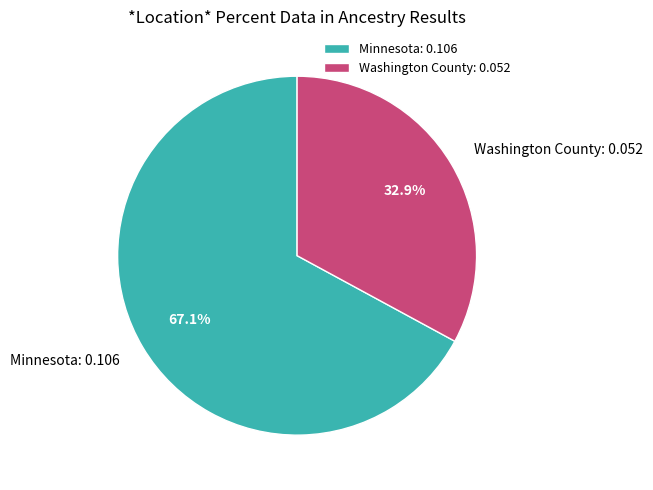

Combined, do Washington County and Minnesota account for over 50%?

Yes